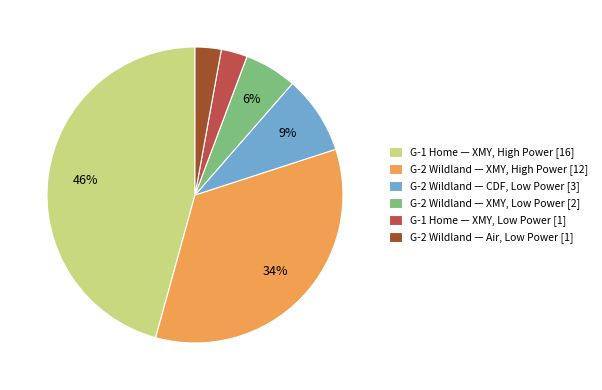

Which has a higher value, G-1 Home — XMY, Low Power [1] or G-1 Home — XMY, High Power [16]?

G-1 Home — XMY, High Power [16]